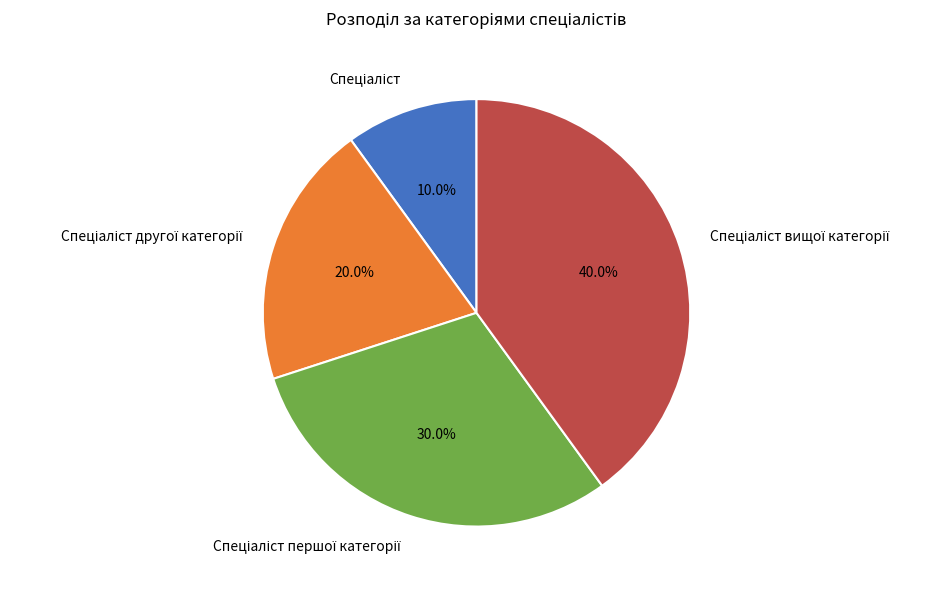

To the nearest percent, what is the difference between the largest and smallest slice percentages?

30%